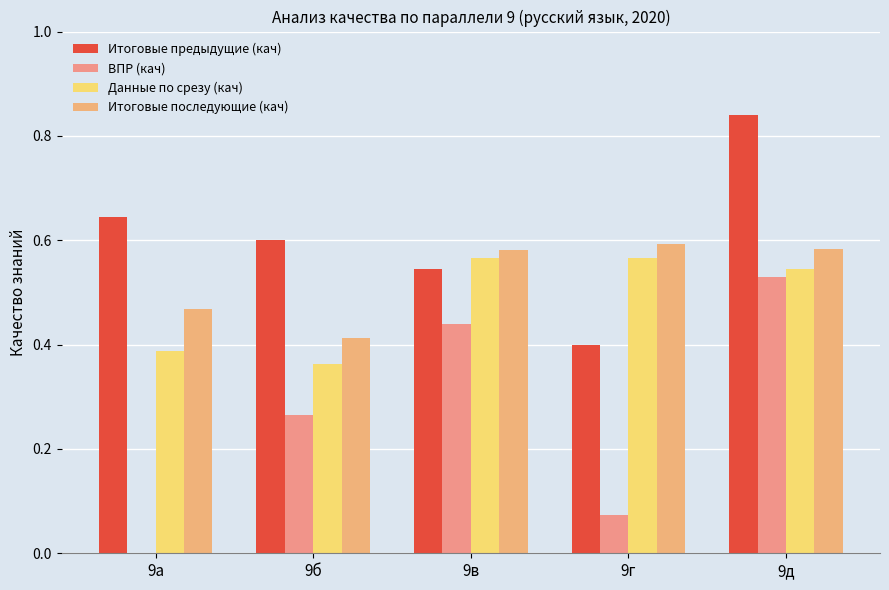

At which label is Итоговые предыдущие (кач) closest to 0?

9г